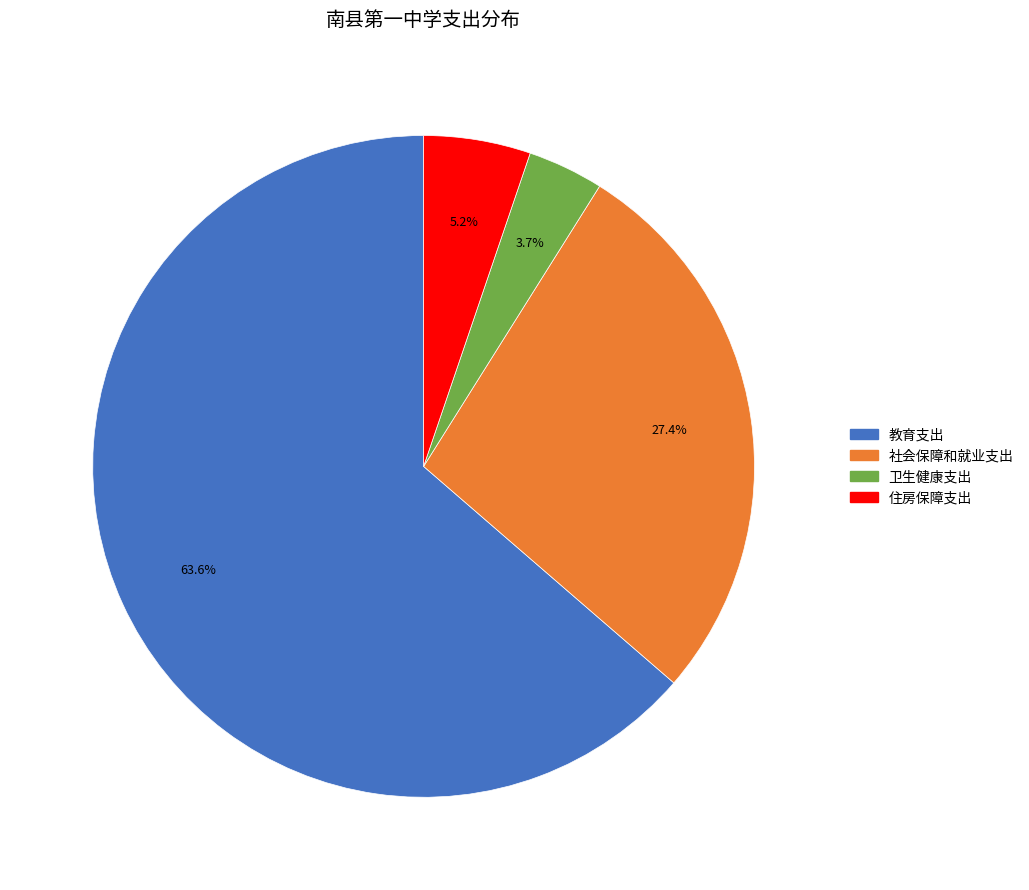

What percentage do 教育支出 and 卫生健康支出 together represent?

67.4%